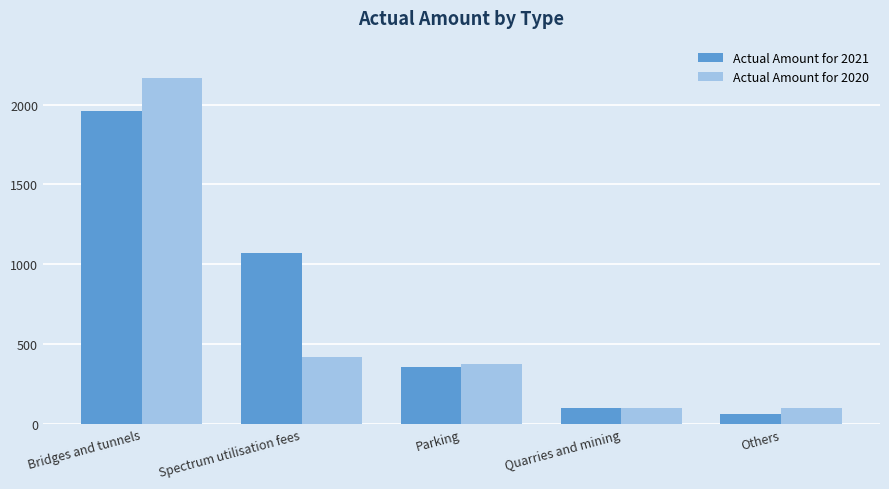

What is the spread (max minus min) of values at Spectrum utilisation fees?

656